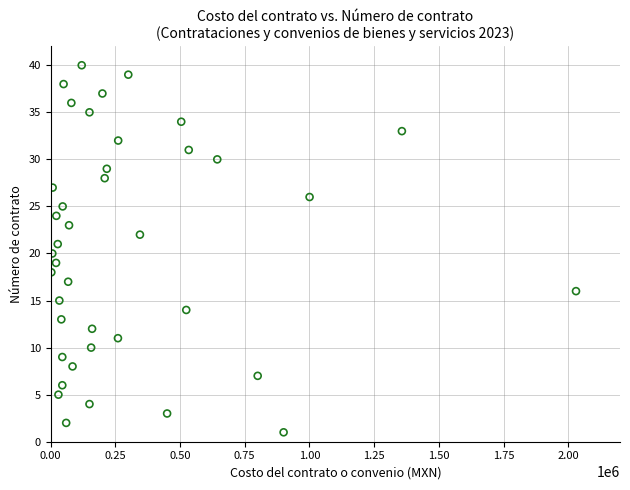

What is the range of Y values (max minus min)?

39